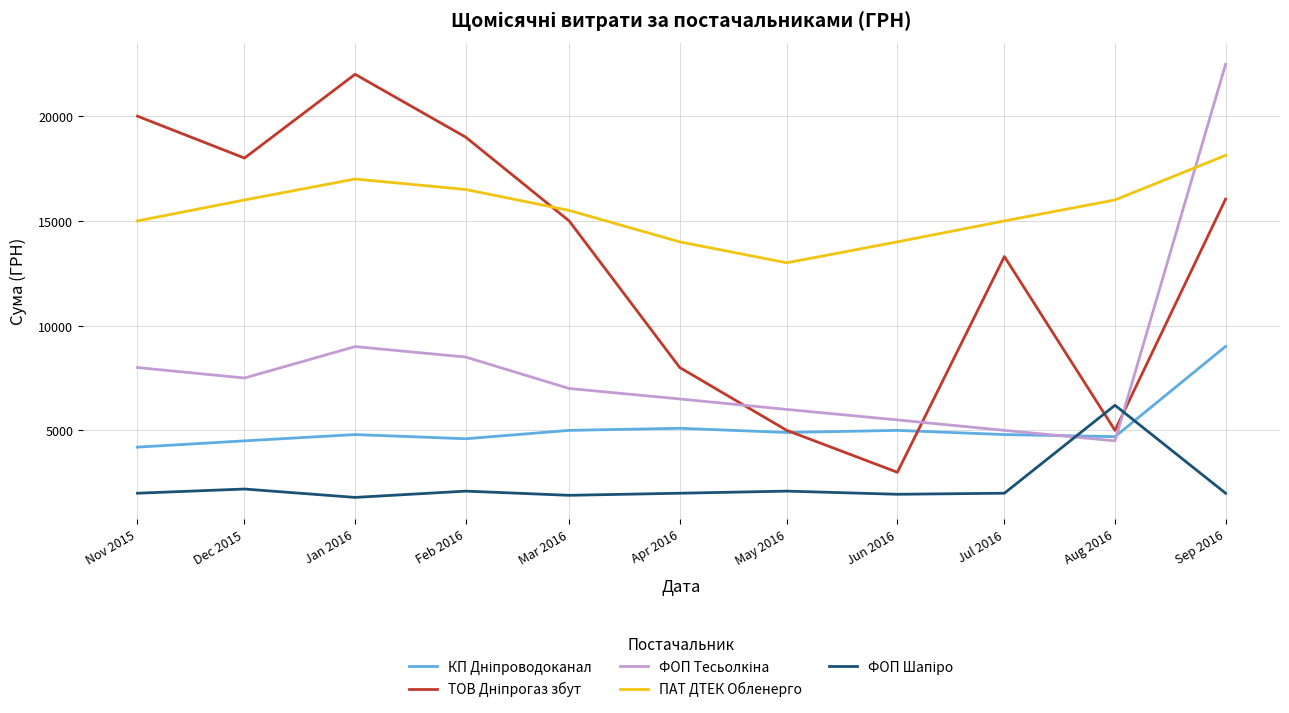

What is the greatest value displayed?

22472.7